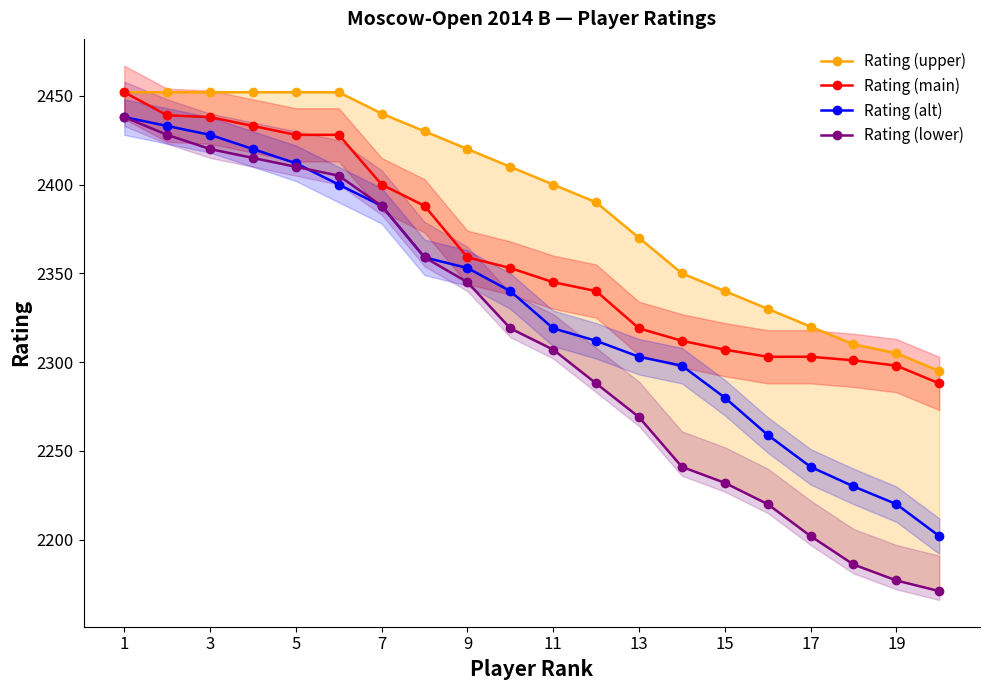

What is the minimum value for Rating (main)?

2288